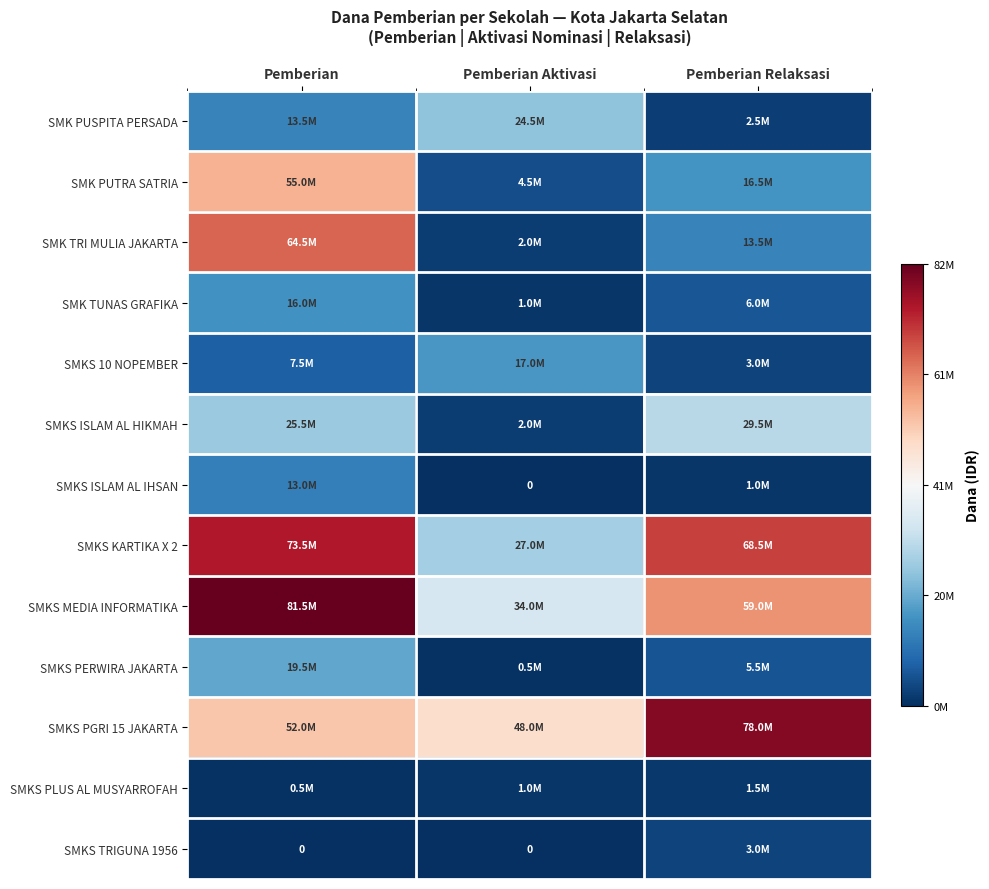

At Pemberian Relaksasi, list the series in order from smallest to largest.

SMKS ISLAM AL IHSAN, SMKS PLUS AL MUSYARROFAH, SMK PUSPITA PERSADA, SMKS 10 NOPEMBER, SMKS TRIGUNA 1956, SMKS PERWIRA JAKARTA, SMK TUNAS GRAFIKA, SMK TRI MULIA JAKARTA, SMK PUTRA SATRIA, SMKS ISLAM AL HIKMAH, SMKS MEDIA INFORMATIKA, SMKS KARTIKA X 2, SMKS PGRI 15 JAKARTA